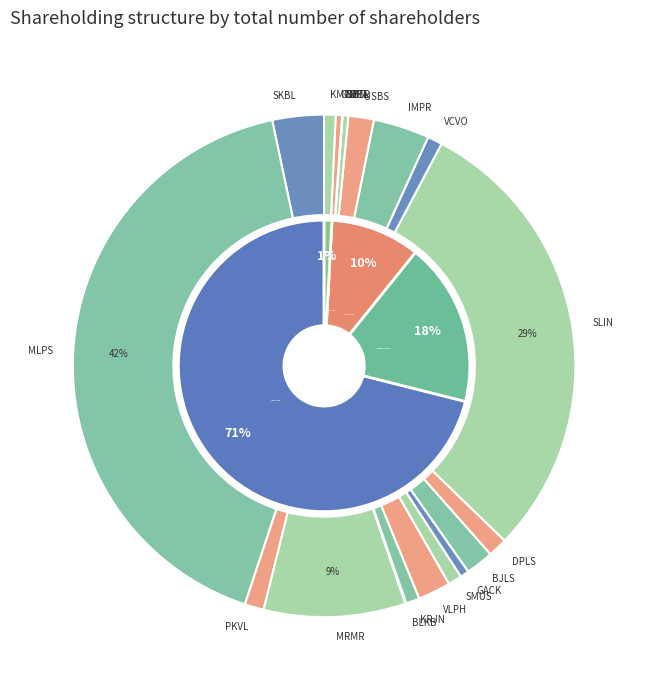

To the nearest percent, what percentage of the pie is GACK?

1%